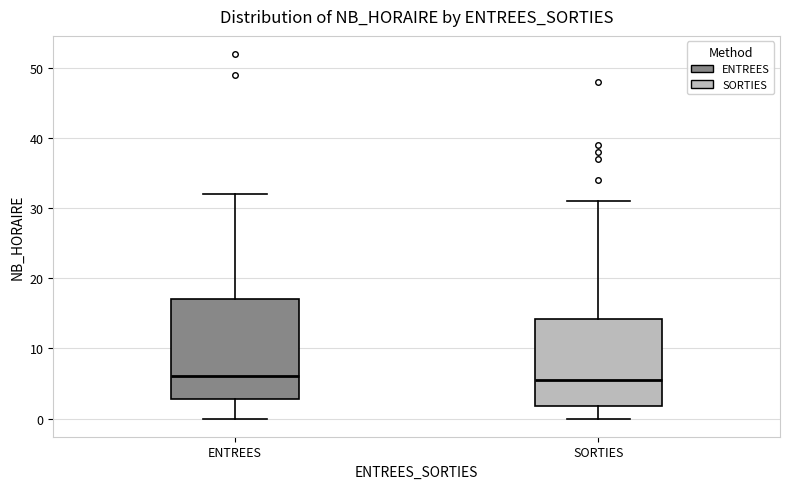

Comparing the boxes themselves (not the whiskers), which one is the tallest?

ENTREES